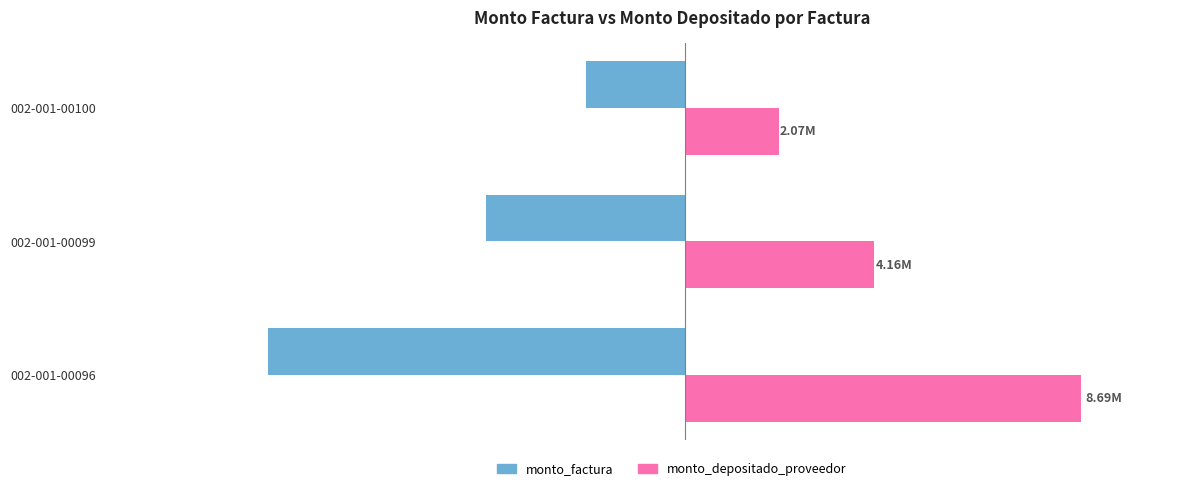

Which series has the widest spread of values?

monto_factura